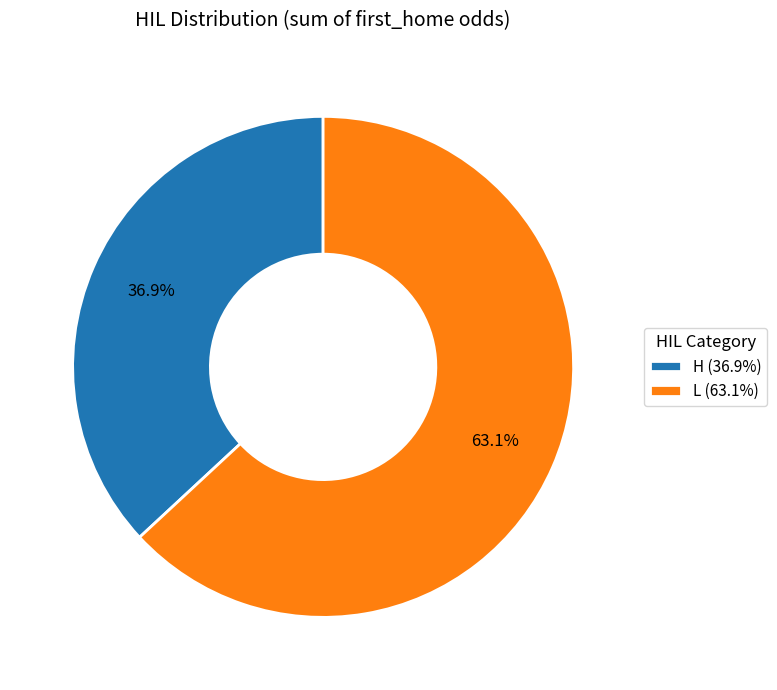

Between L (63.1%) and H (36.9%), which is larger?

L (63.1%)